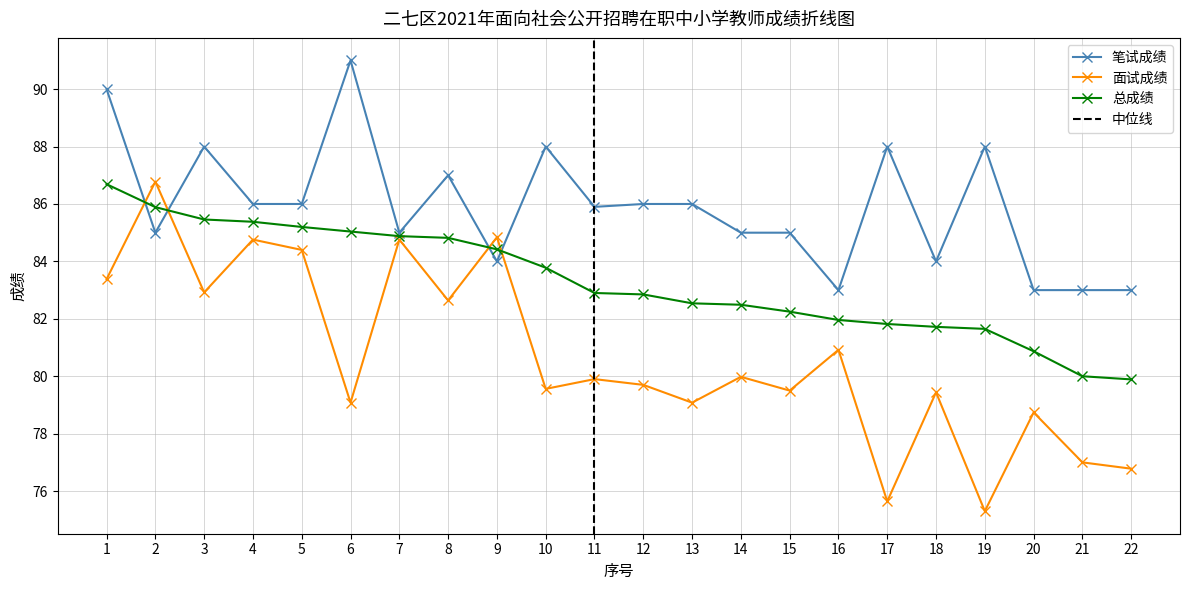

At which category is the sum across all series the highest?

1